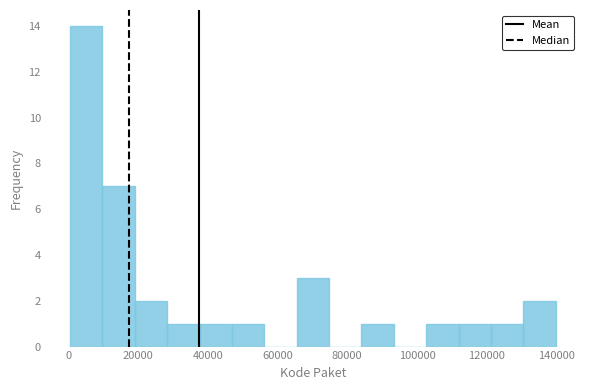

How tall is the bar that spans 112000 to 122000 on the x-axis? Neither the bar edges nor the heights are printed on the chart, so give them approximately, as read against the axes.

1